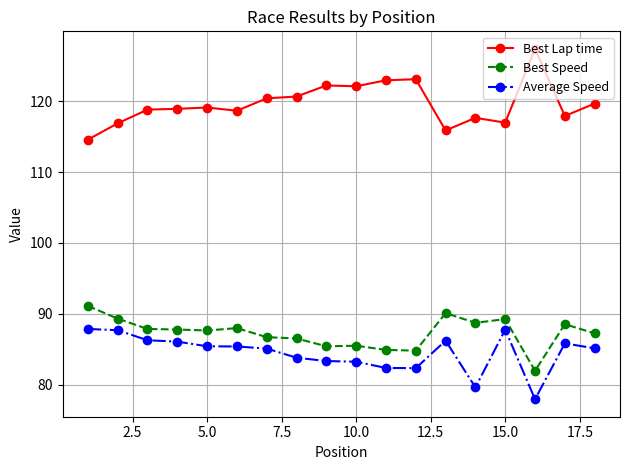

What is the value of the Best Lap time point at the 10th from the left?

122.1